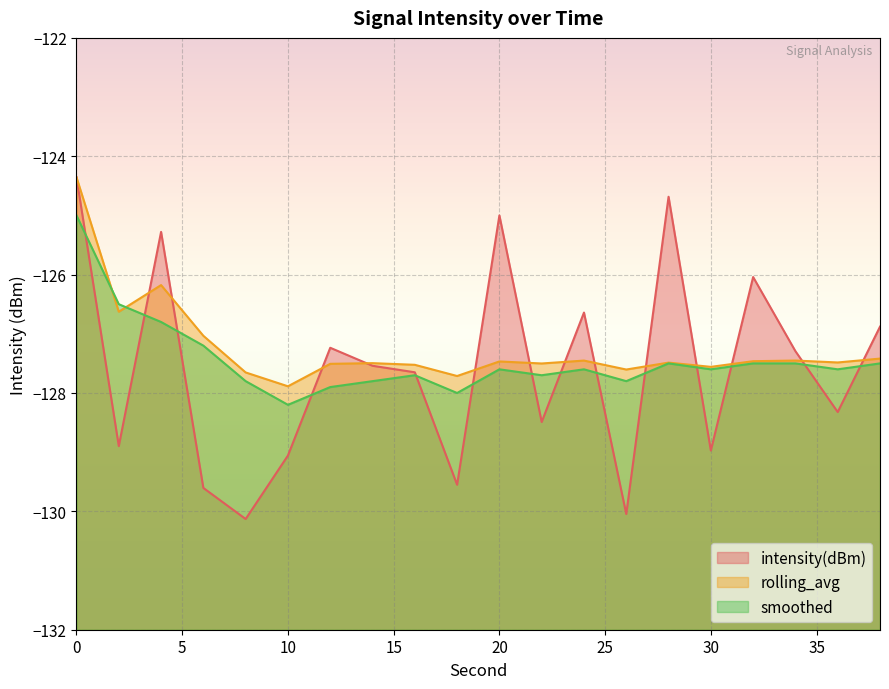

What are all the series names shown in the legend?

intensity(dBm), rolling_avg, smoothed